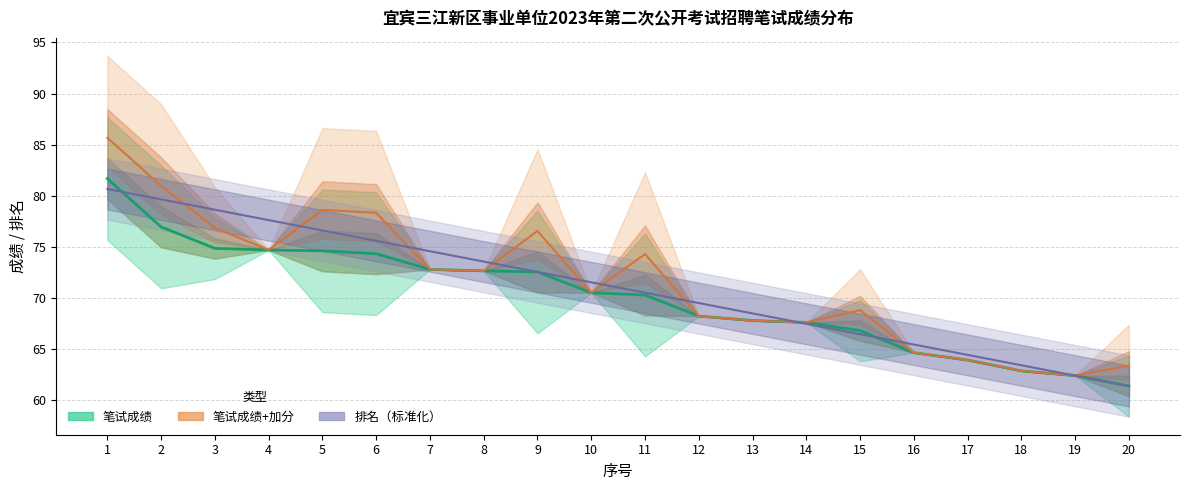

Where does the 排名（标准化） series first go above 71?

1